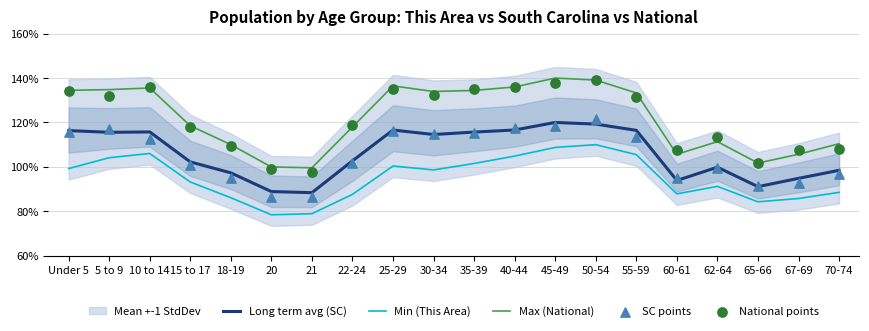

Which series reaches the minimum Y coordinate?

Min (This Area)